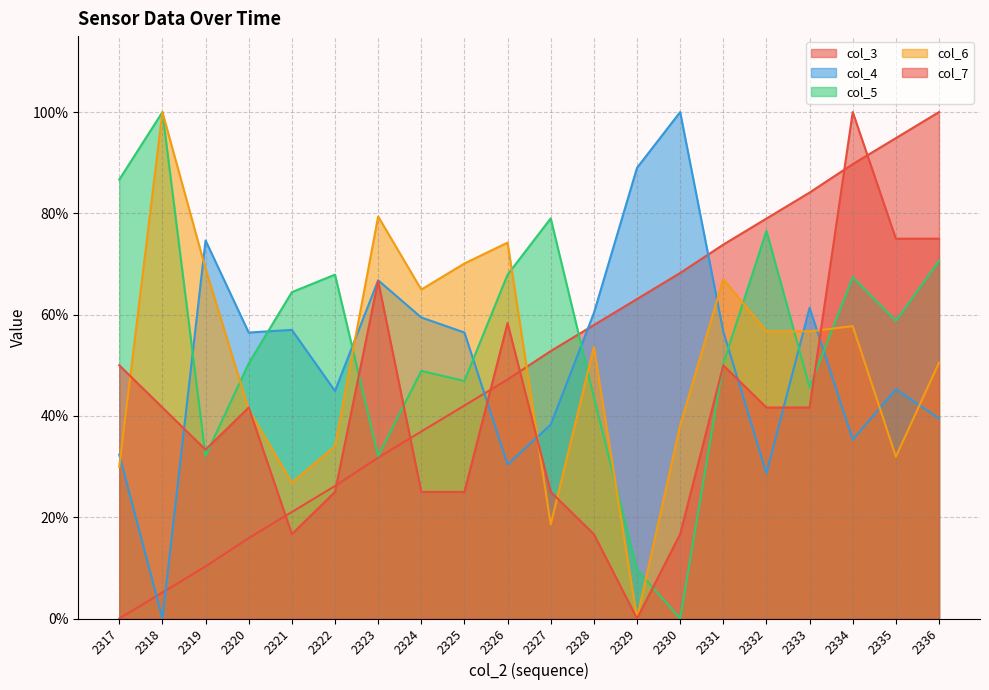

List the series in order of their peak value, highest first.

col_3, col_4, col_5, col_6, col_7